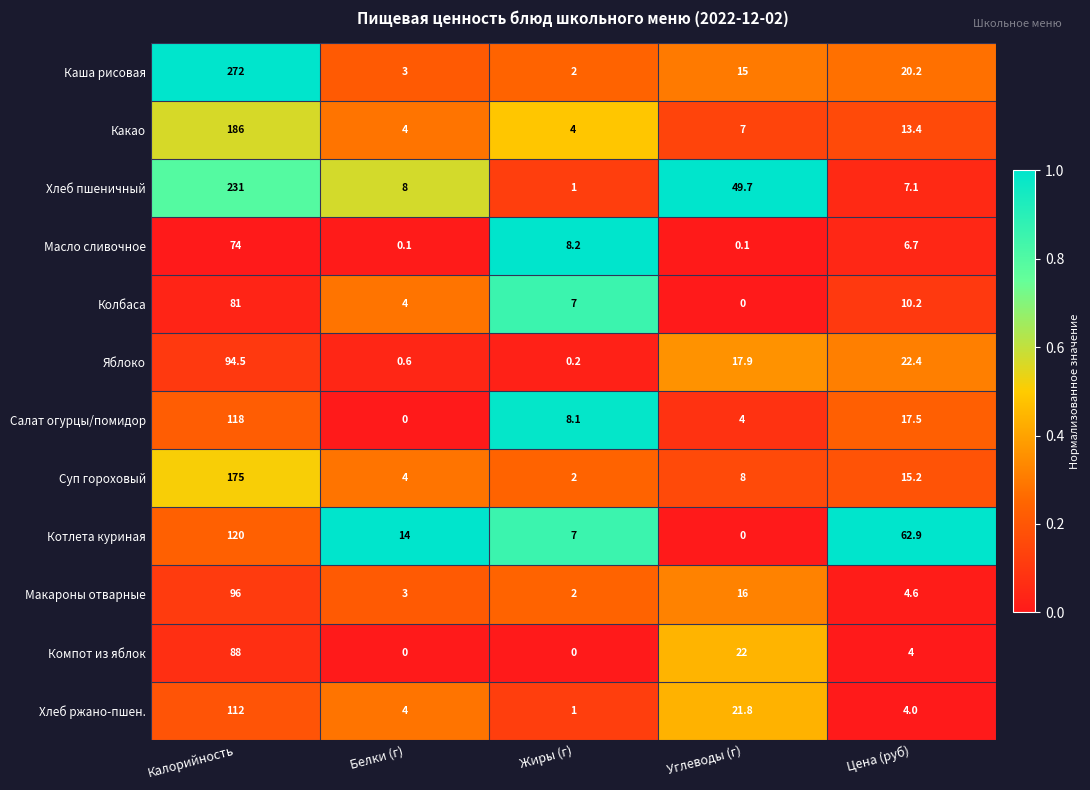

List the series in order of their peak value, lowest first.

Масло сливочное, Колбаса, Компот из яблок, Яблоко, Макароны отварные, Хлеб ржано-пшен., Салат огурцы/помидор, Котлета куриная, Суп гороховый, Какао, Хлеб пшеничный, Каша рисовая